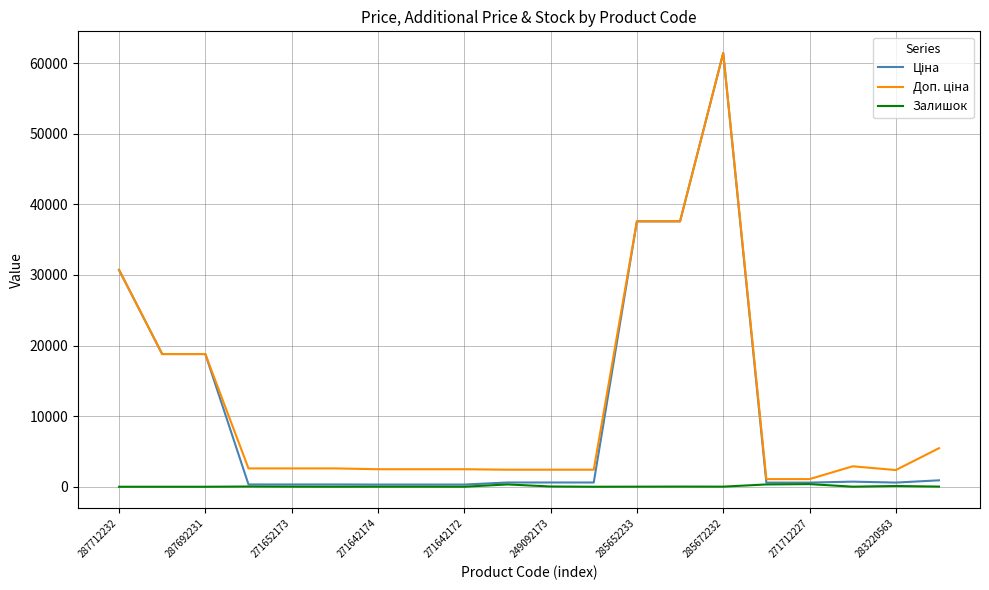

At how many categories does at least one series exceed 29550?

4